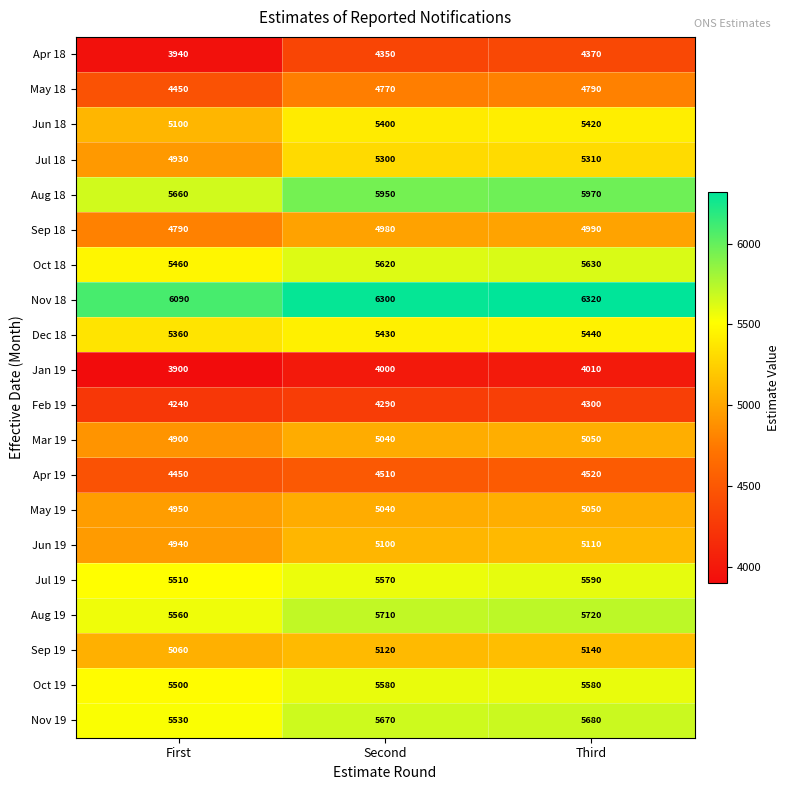

Which series has the widest spread of values?

Apr 18